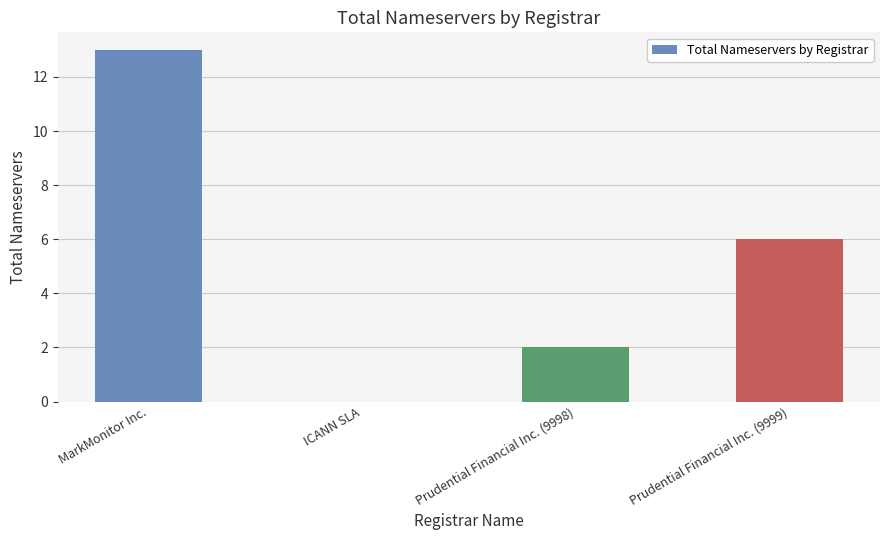

What is the maximum value shown in the chart?

13